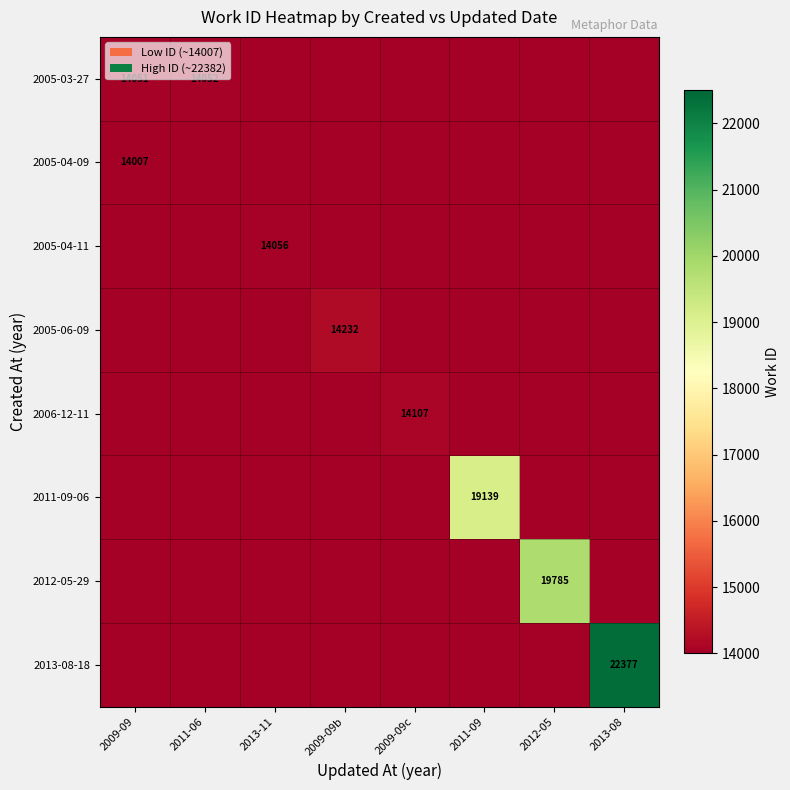

Is it true that 2012-05-29 equals 10123 at 2012-05?

False